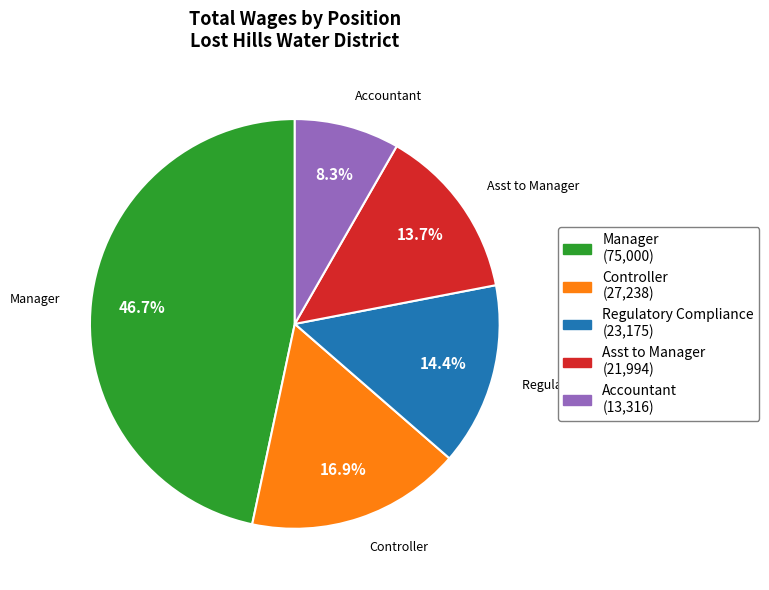

Is there a majority slice in this chart?

No